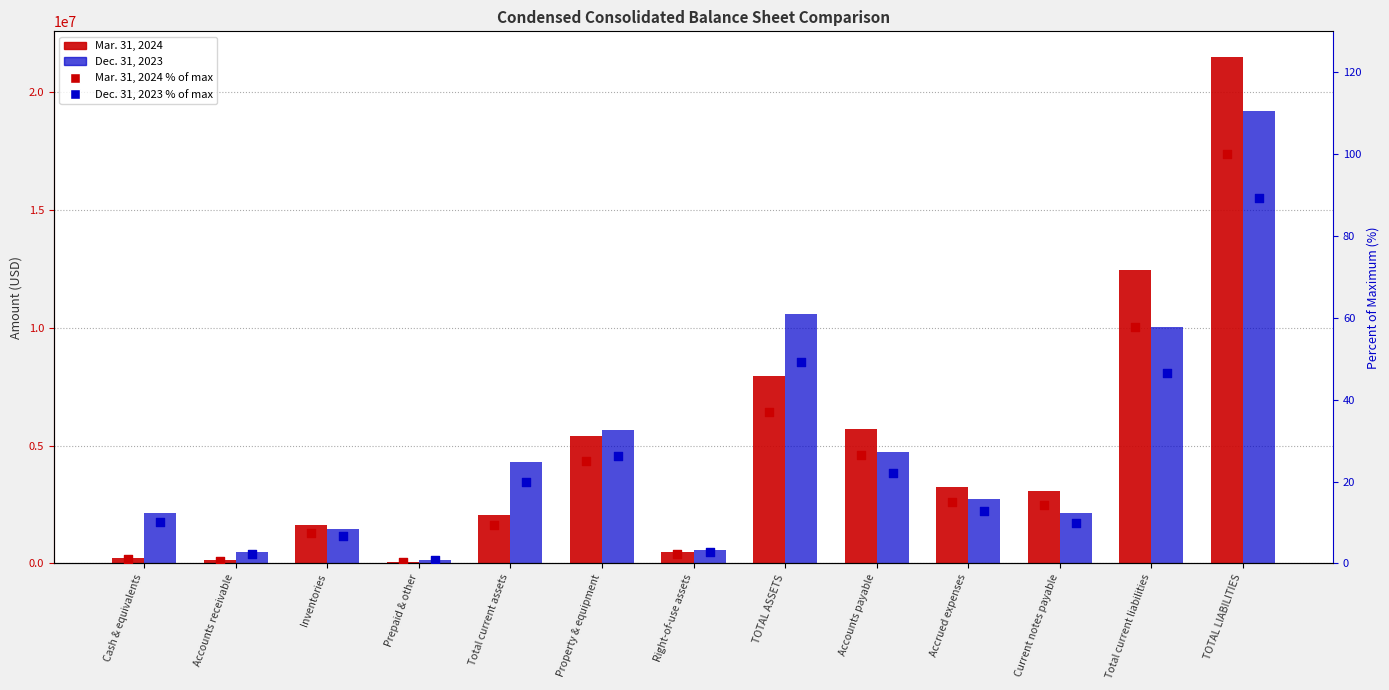

Which series has the widest spread of Y values?

Mar. 31, 2024